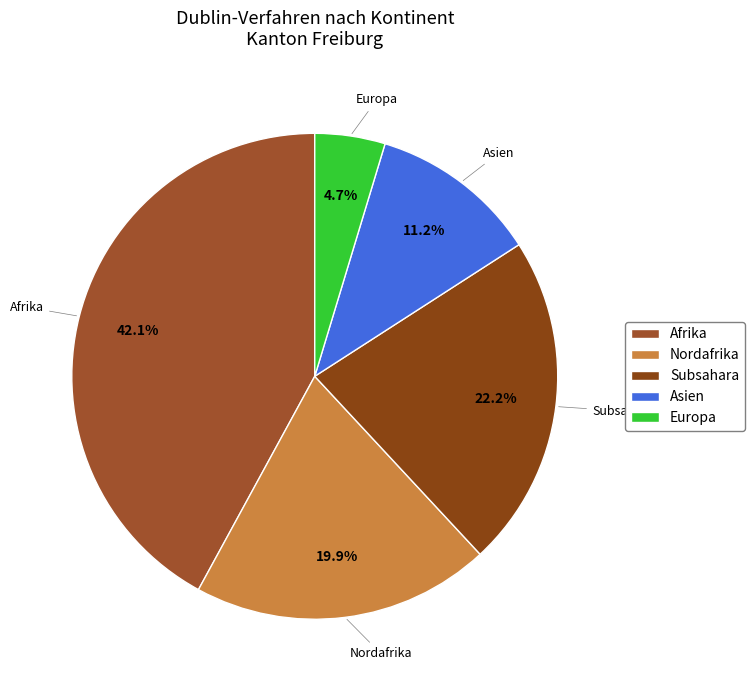

Rank the categories by value from lowest to highest.

Europa, Asien, Nordafrika, Subsahara, Afrika